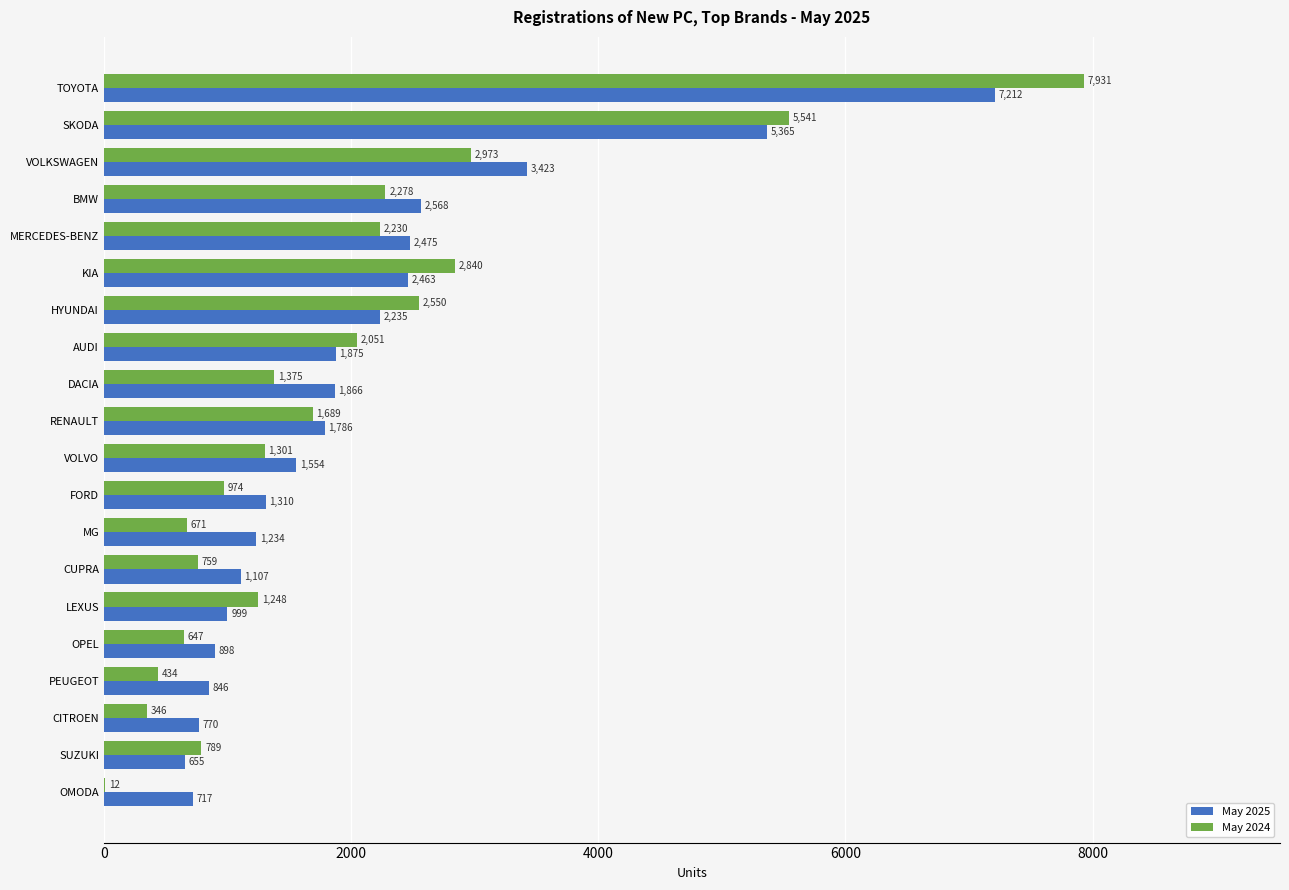

Between HYUNDAI and RENAULT, which series saw the biggest shift?

May 2024